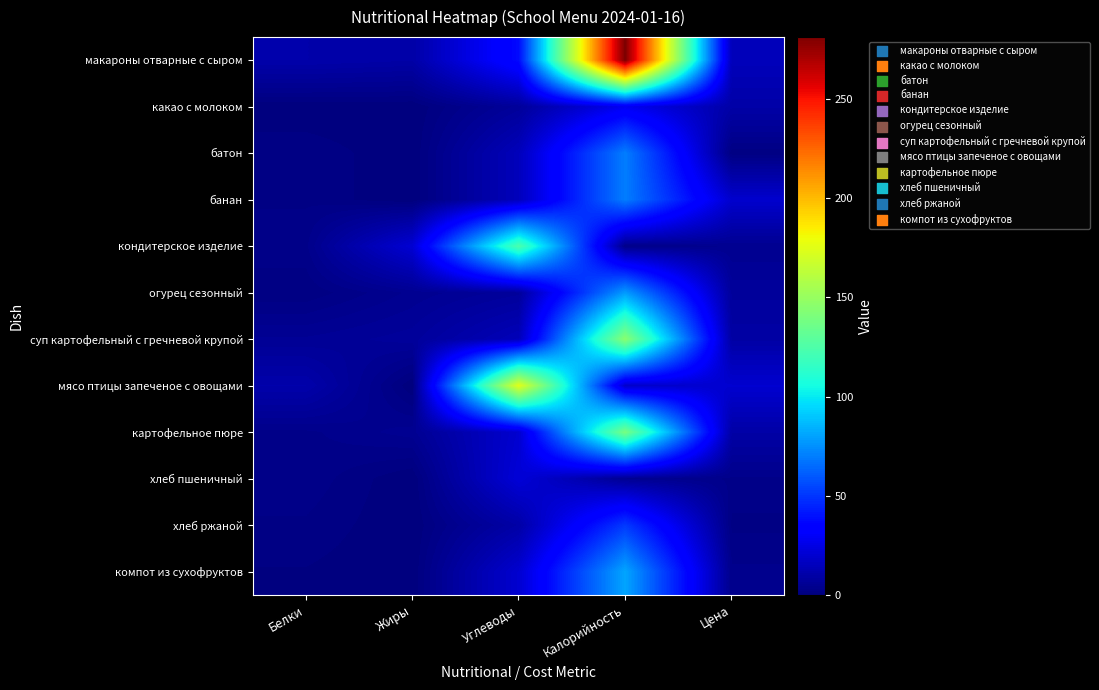

Rank the series at Белки from lowest to highest value.

какао с молоком, компот из сухофруктов, огурец сезонный, батон, банан, хлеб ржаной, кондитерское изделие, картофельное пюре, хлеб пшеничный, суп картофельный с гречневой крупой, макароны отварные с сыром, мясо птицы запеченое с овощами